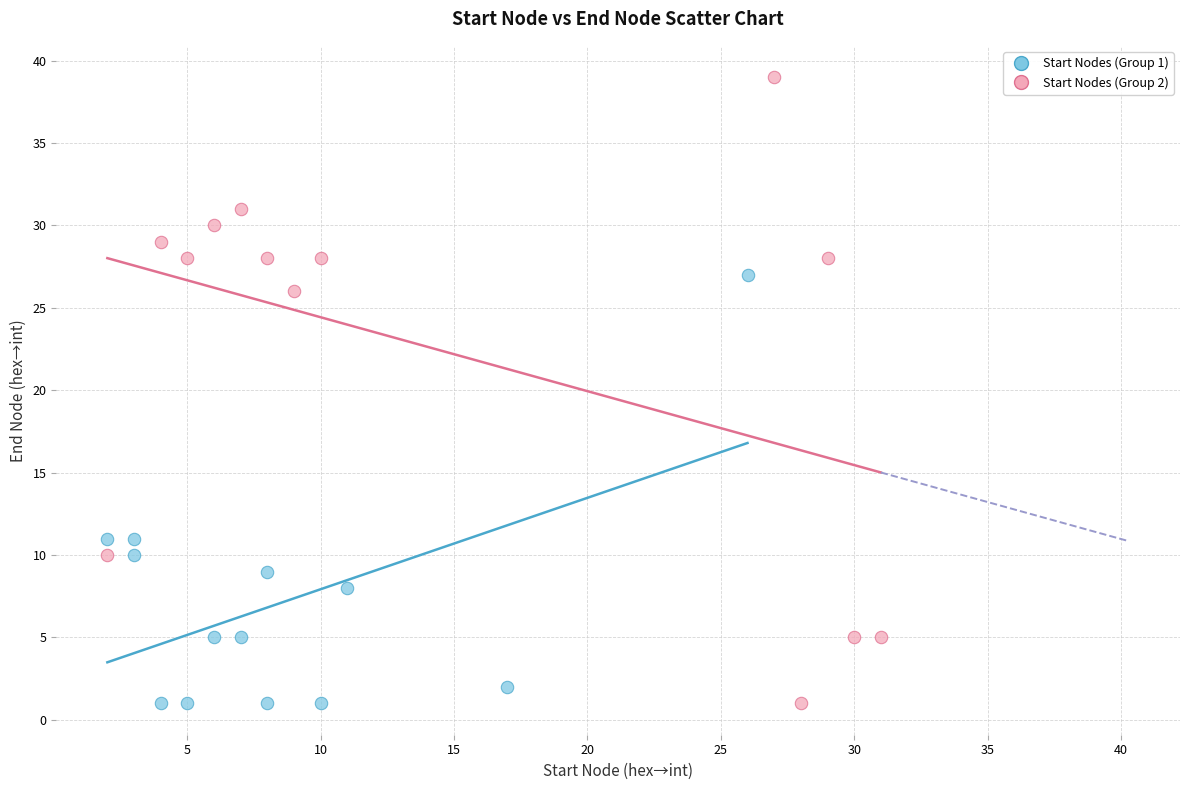

Which series contains the highest Y value?

Start Nodes (Group 2)